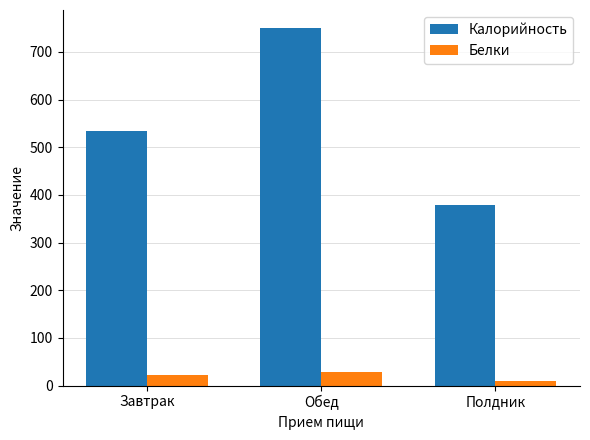

How many series are shown in this chart?

2